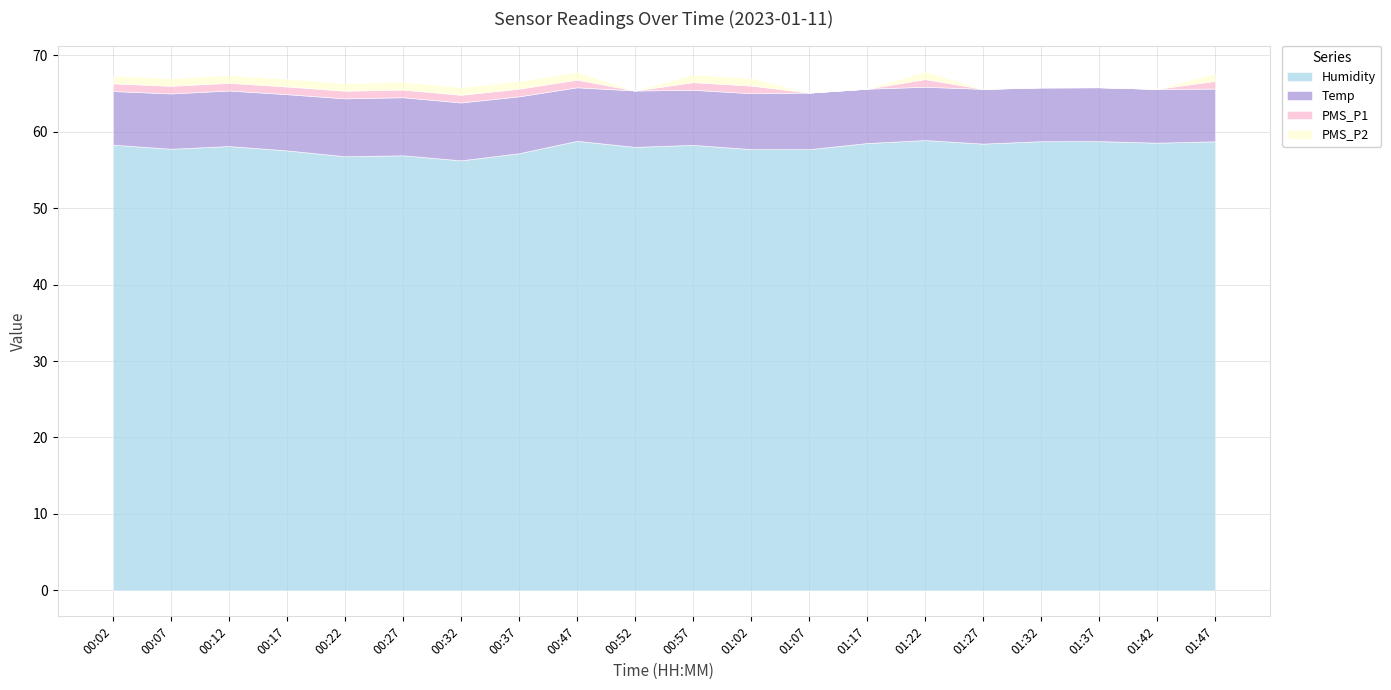

What is the label of the 4th point from the right?

01:32